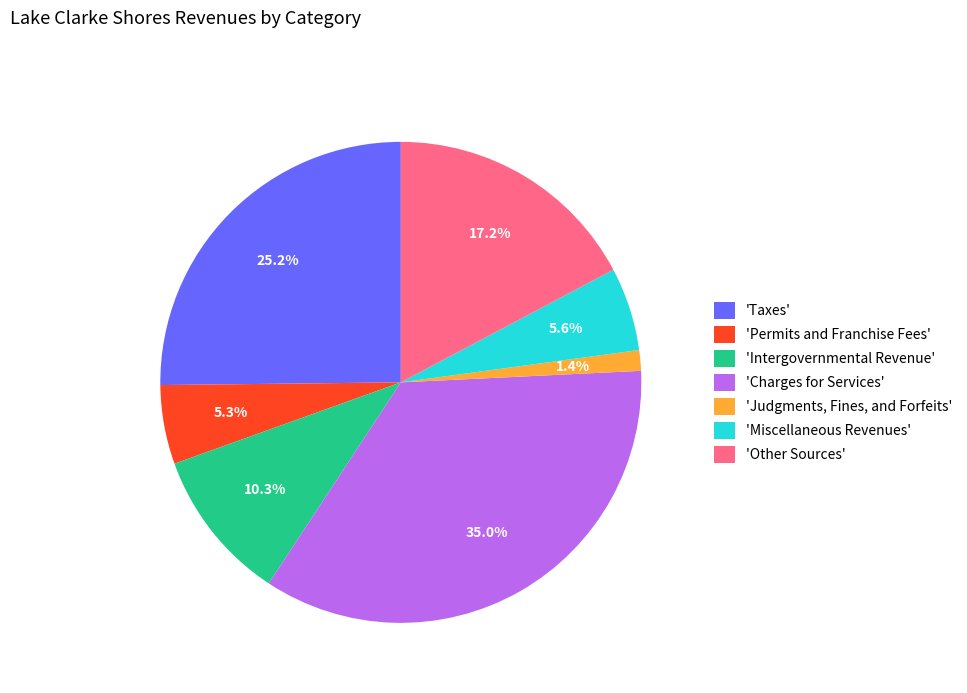

Which category has the biggest portion of the pie?

'Charges for Services'